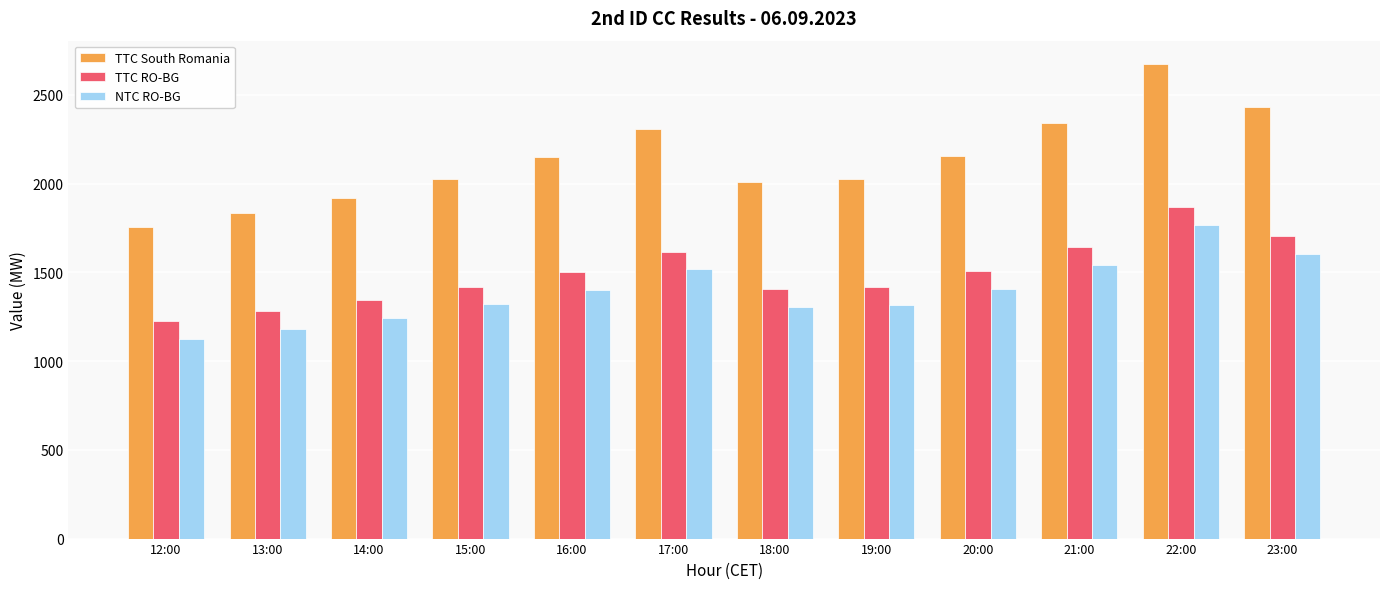

Which series has the largest total across all categories?

TTC South Romania